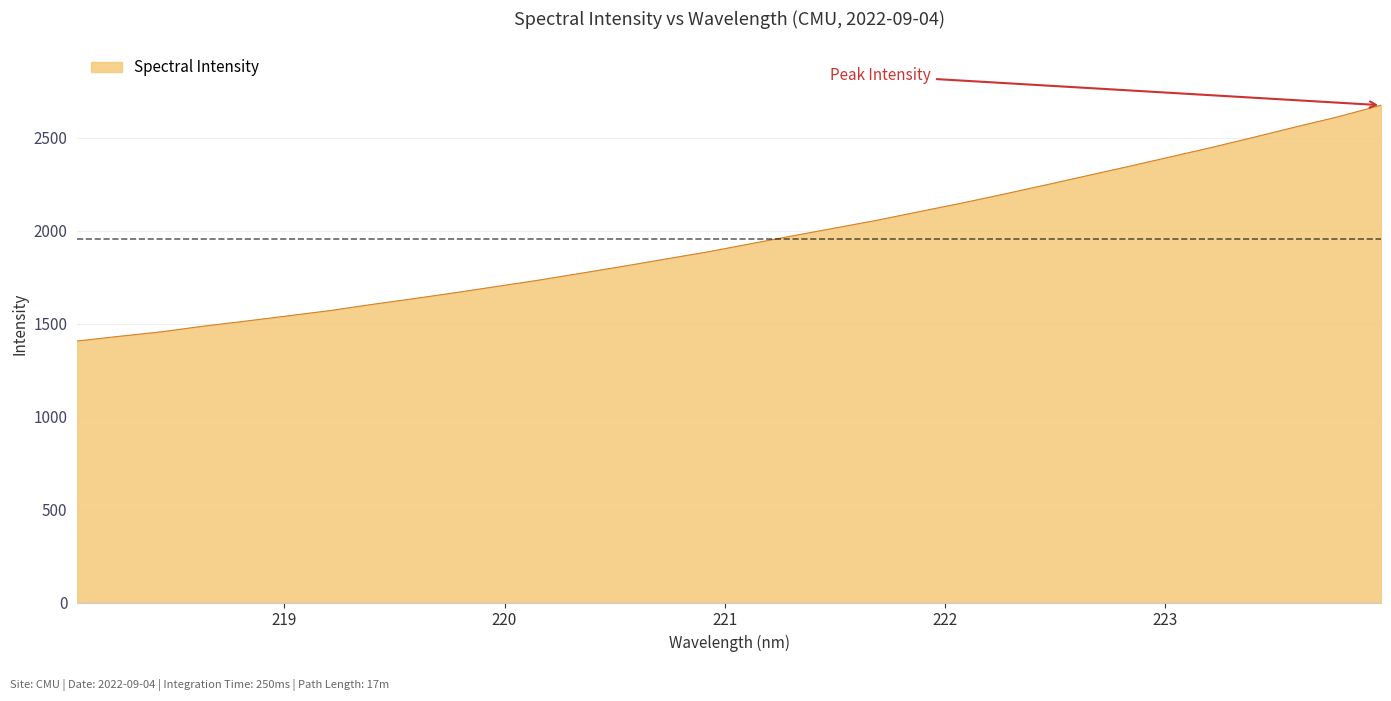

What is the minimum value shown in the chart?

1407.1